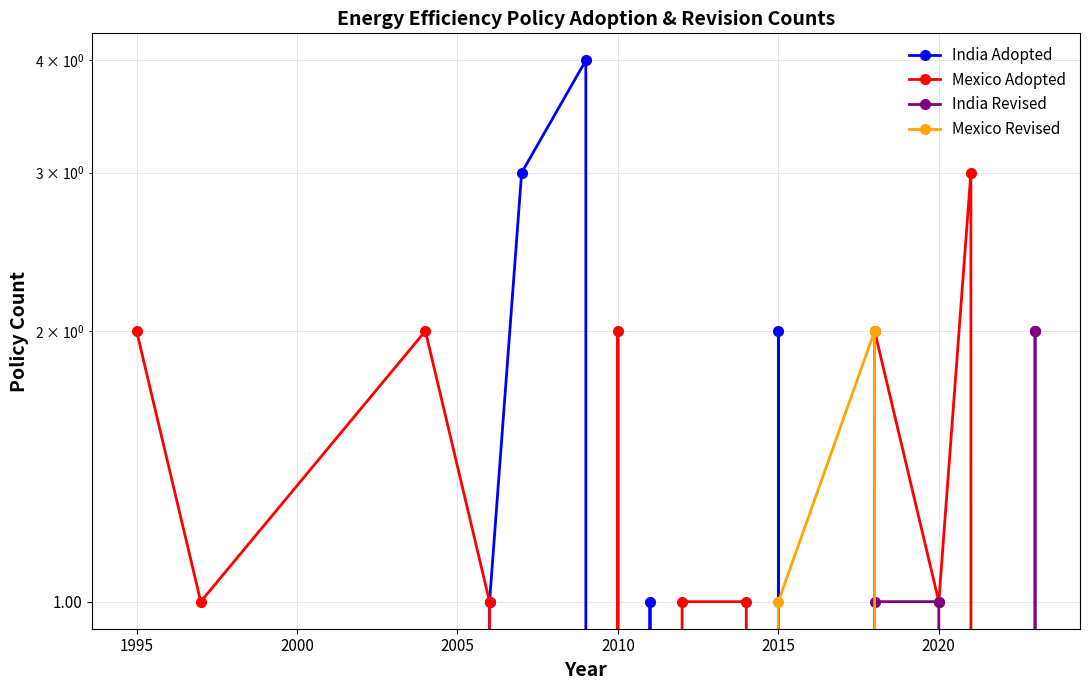

Is this an area chart (filled region under the line)?

No